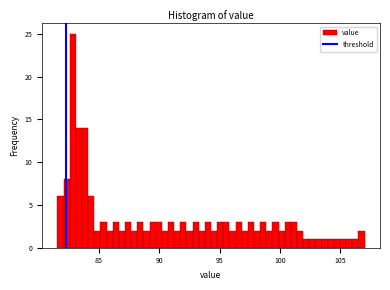

Around what value on the x-axis is the tallest bar? Give the approximate position of its centre, as read against the axis.

83.0